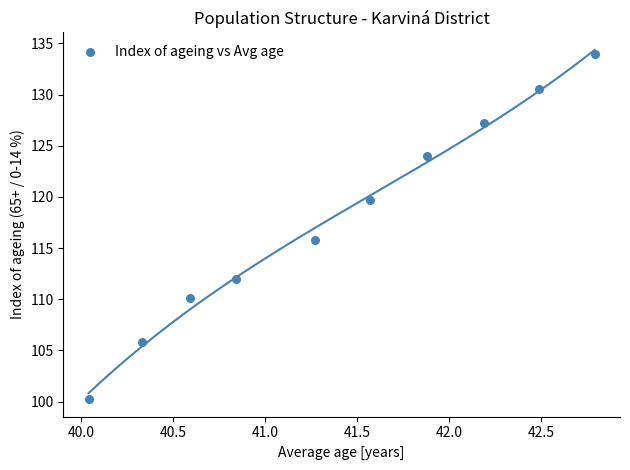

What is the range of Y values (max minus min)?

33.8